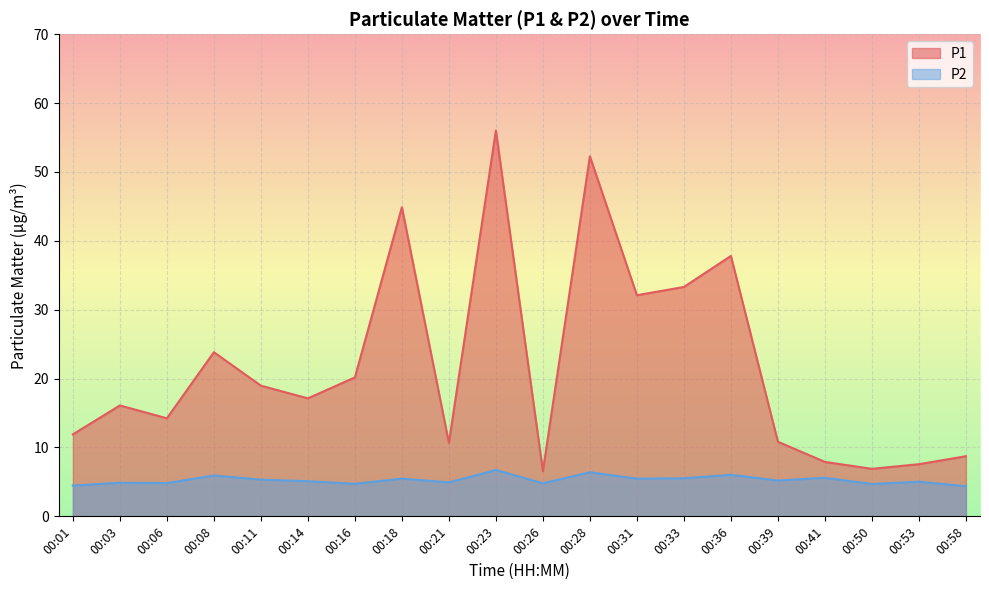

What is the value of the P1 point at the 17th from the left?

7.9